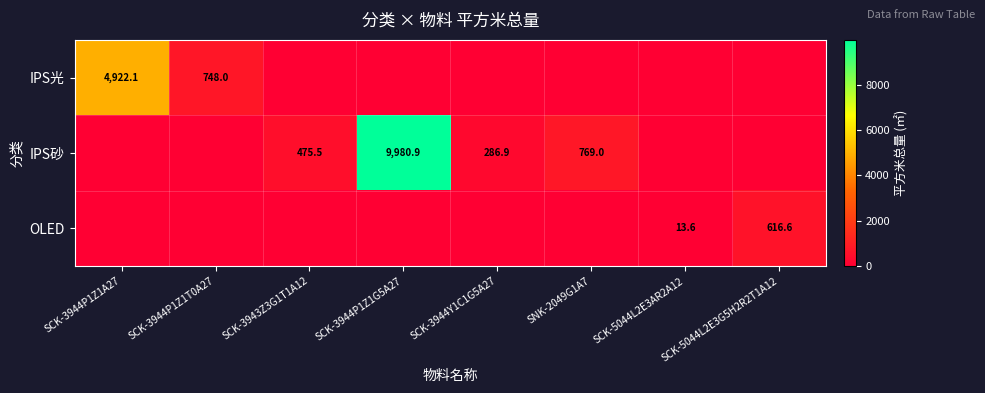

What is the difference between the IPS砂 values at SCK-3944P1Z1G5A27 and SCK-3943Z3G1T1A12?

9505.4